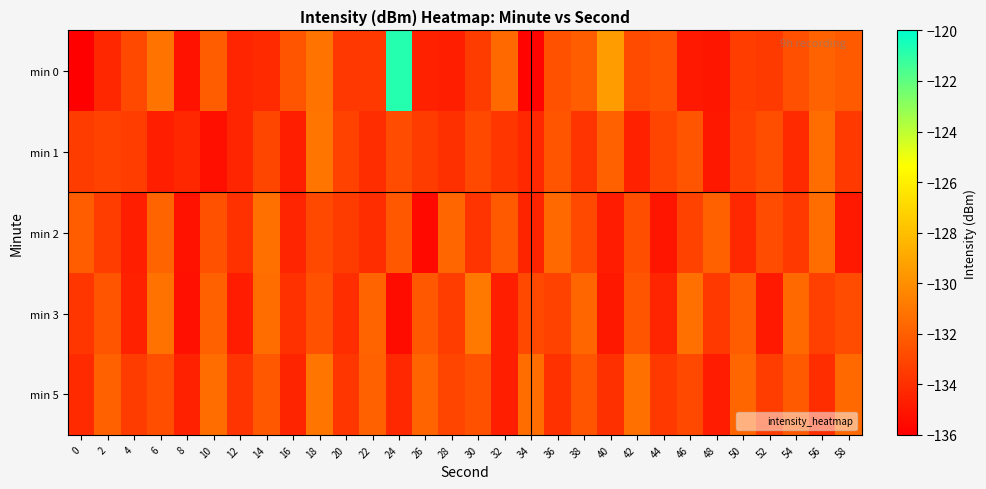

Which series has the widest spread of values?

min 0